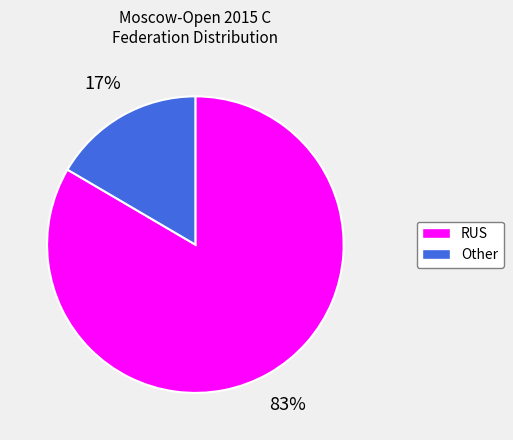

Rank the categories by value from lowest to highest.

Other, RUS